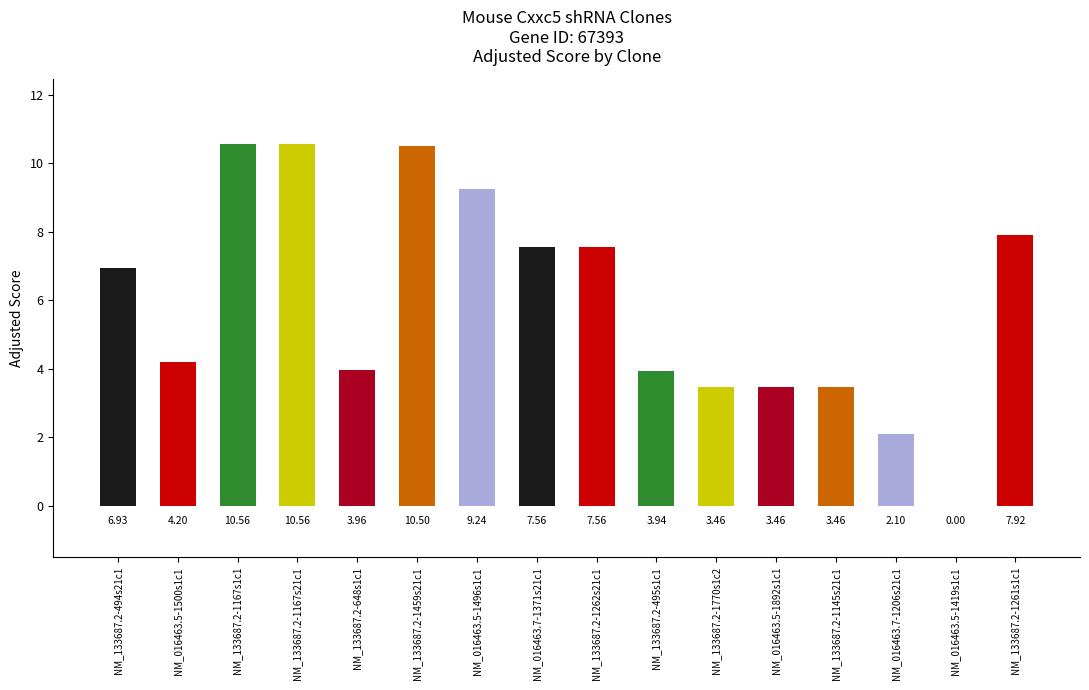

What is the change in value from NM_016463.5-1496s1c1 to NM_016463.5-1419s1c1?

-9.2